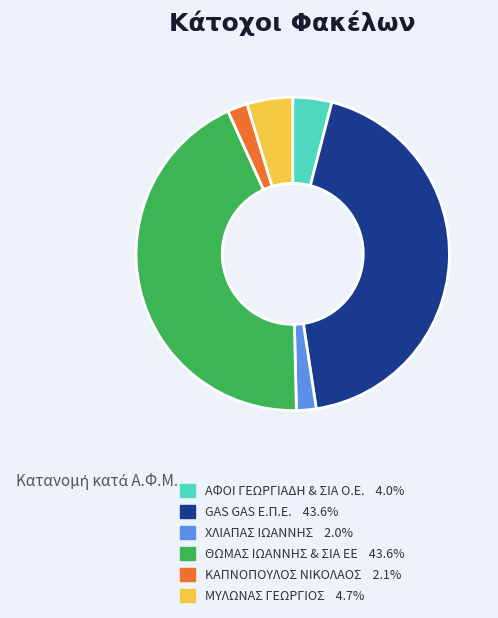

Is the sum of ΑΦΟΙ ΓΕΩΡΓΙΑΔΗ & ΣΙΑ Ο.Ε. and ΜΥΛΩΝΑΣ ΓΕΩΡΓΙΟΣ greater than half?

No